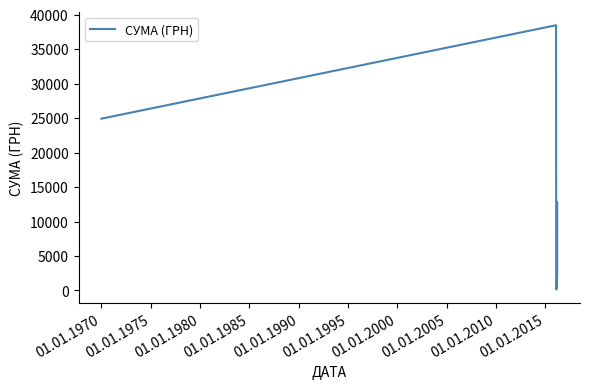

What is the greatest value displayed?

38466.4